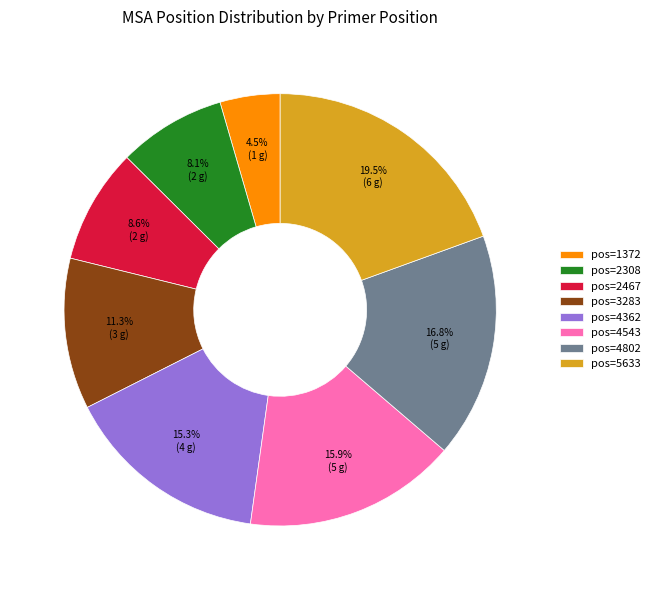

What is the smallest slice in the pie chart?

pos=1372